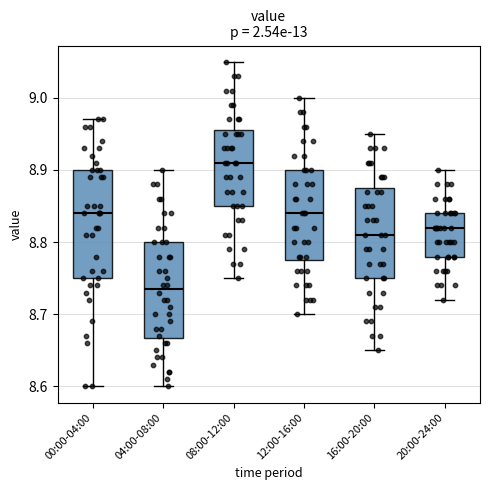

Reading left to right, transcribe this box plot: for each box, give where its median line is, the range the box spans, and where its two whiskers end, as read against the y-axis. The values are not printed on the chart, so give them approximately, as read against the axis.

00:00-04:00: median 8.84, box 8.75 to 8.90, whiskers 8.60 to 8.97
04:00-08:00: median 8.74, box 8.67 to 8.80, whiskers 8.60 to 8.90
08:00-12:00: median 8.91, box 8.85 to 8.96, whiskers 8.75 to 9.05
12:00-16:00: median 8.84, box 8.78 to 8.90, whiskers 8.70 to 9.00
16:00-20:00: median 8.81, box 8.75 to 8.88, whiskers 8.65 to 8.95
20:00-24:00: median 8.82, box 8.78 to 8.84, whiskers 8.72 to 8.90